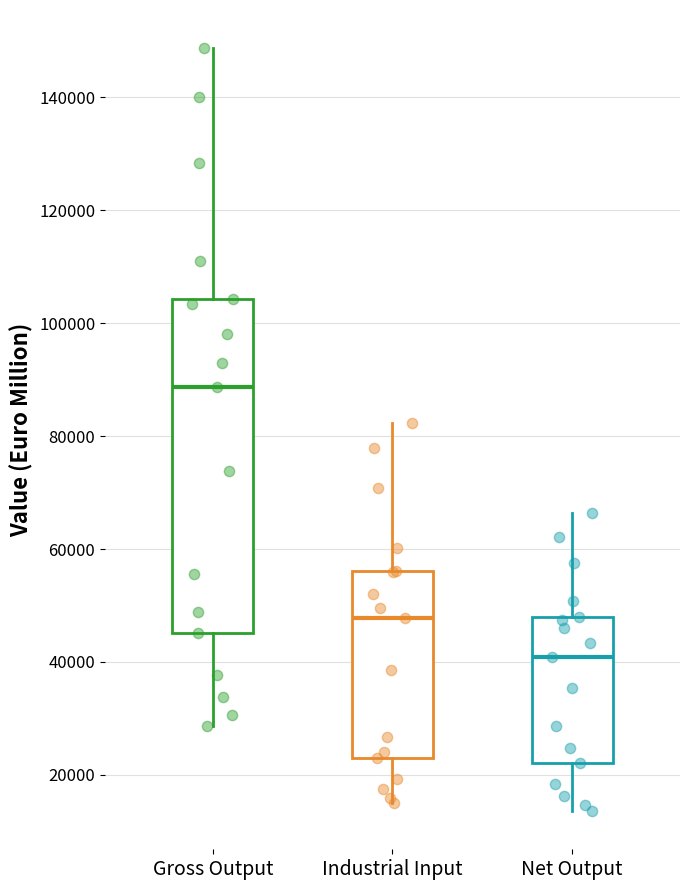

Comparing the boxes themselves (not the whiskers), which one is the tallest?

Gross Output